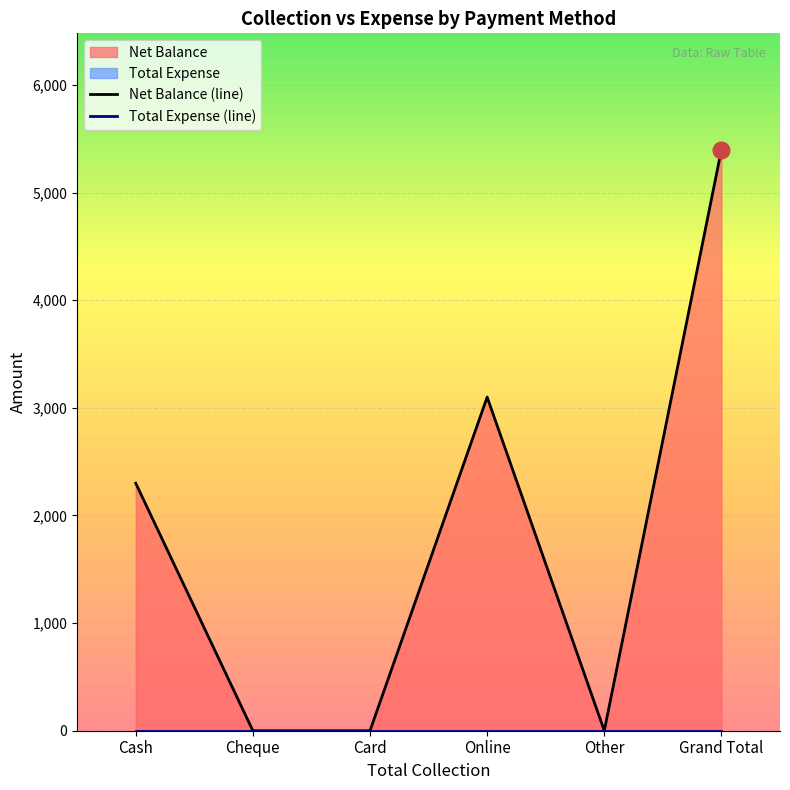

How many lines are shown in the chart?

2